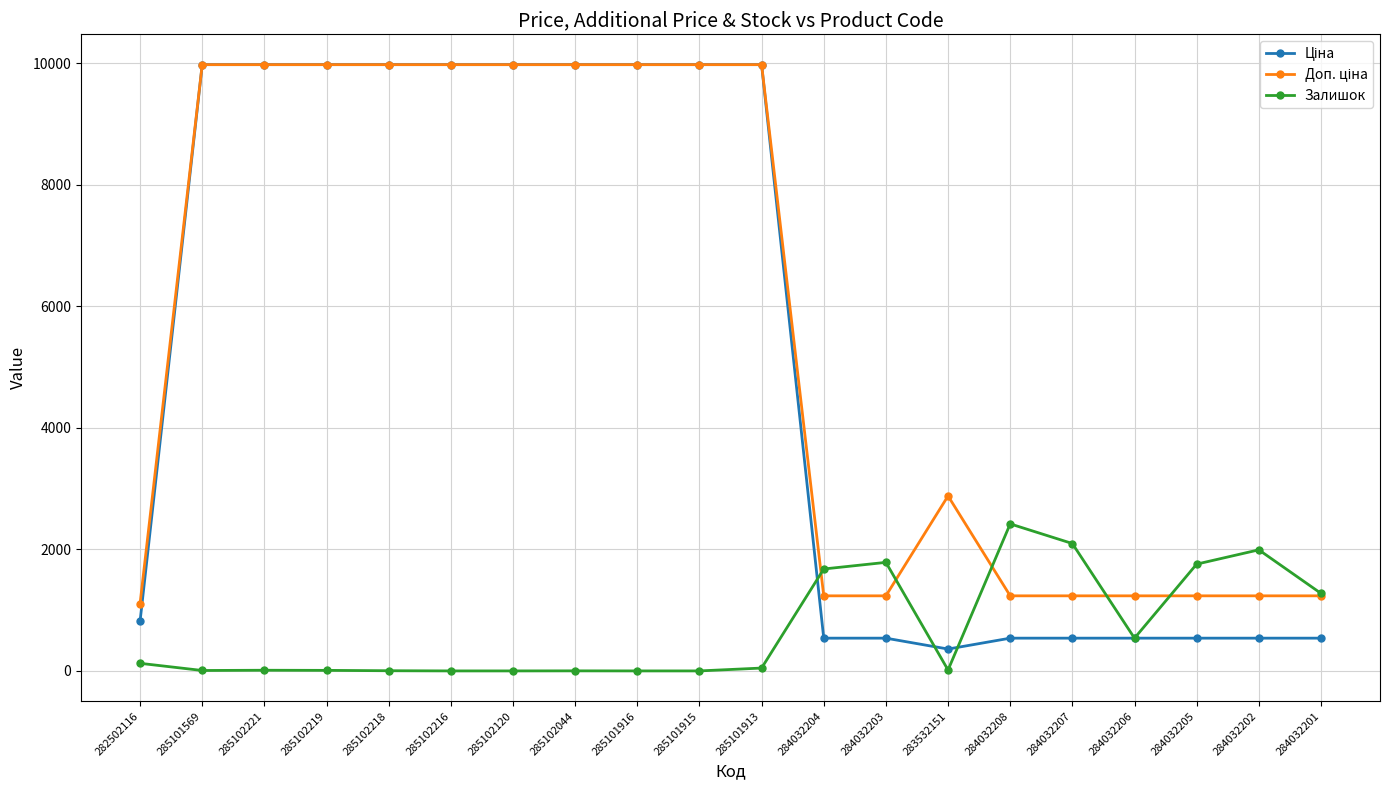

At how many categories does at least one series exceed 3004?

10